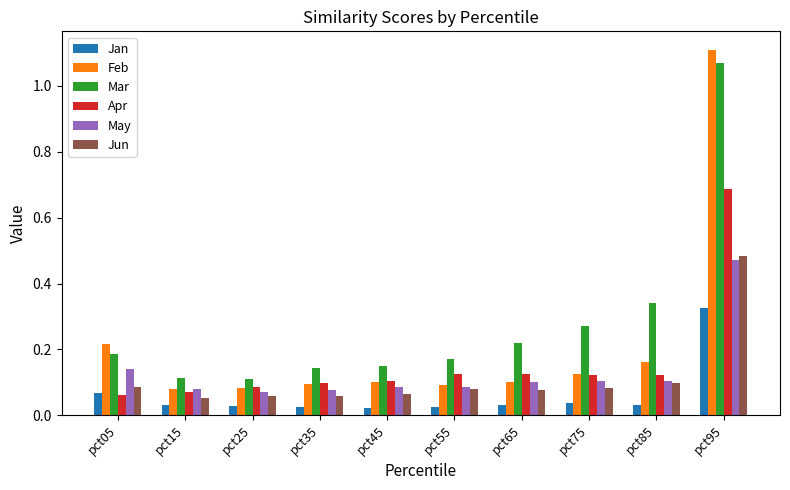

What is the difference between the Jun values at pct75 and pct95?

0.4